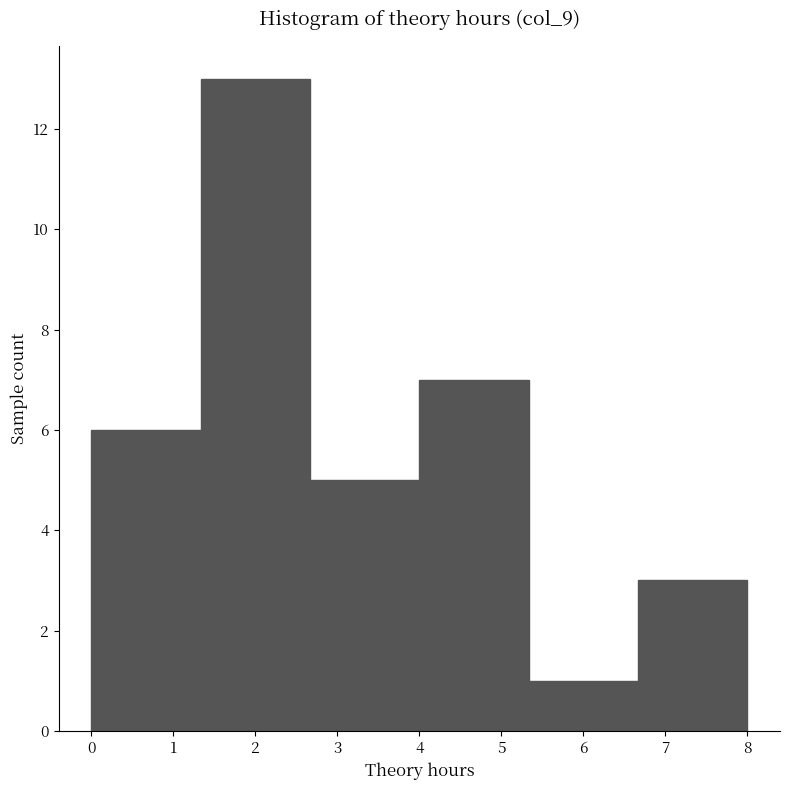

Reading left to right, transcribe this chart: for each bar, give the range it covers on the x-axis and its height. Neither the bar edges nor the heights are printed on the chart, so give them approximately, as read against the axes.

0.0 to 1.3: 6
1.3 to 2.7: 13
2.7 to 4.0: 5
4.0 to 5.3: 7
5.3 to 6.7: 1
6.7 to 8.0: 3